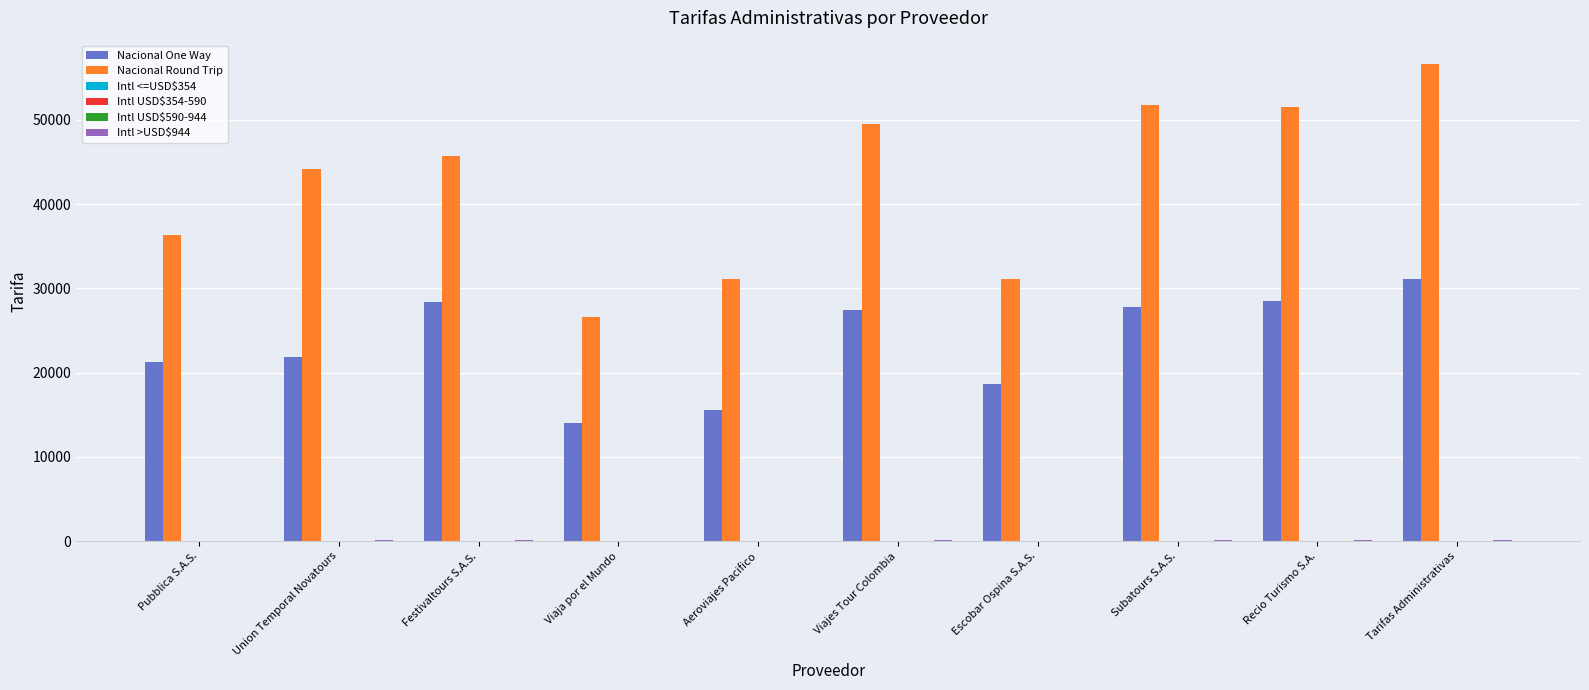

Which category has the highest value in the Nacional Round Trip series?

Tarifas Administrativas